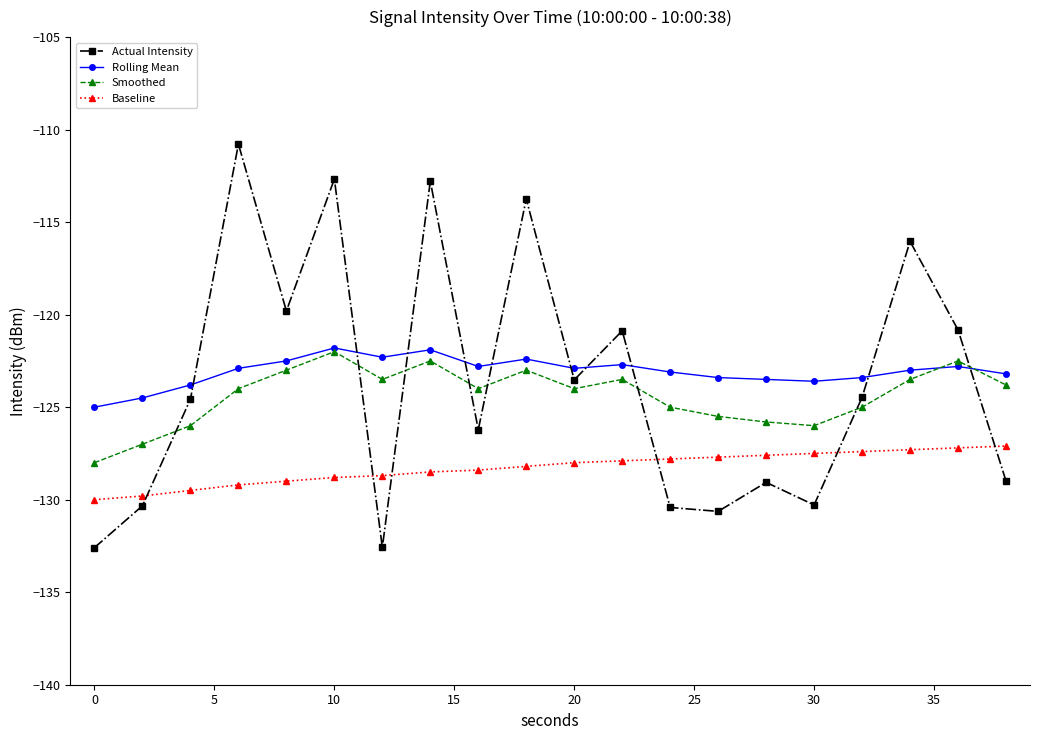

What is the value of the Smoothed point at the 15th from the left?

-125.8